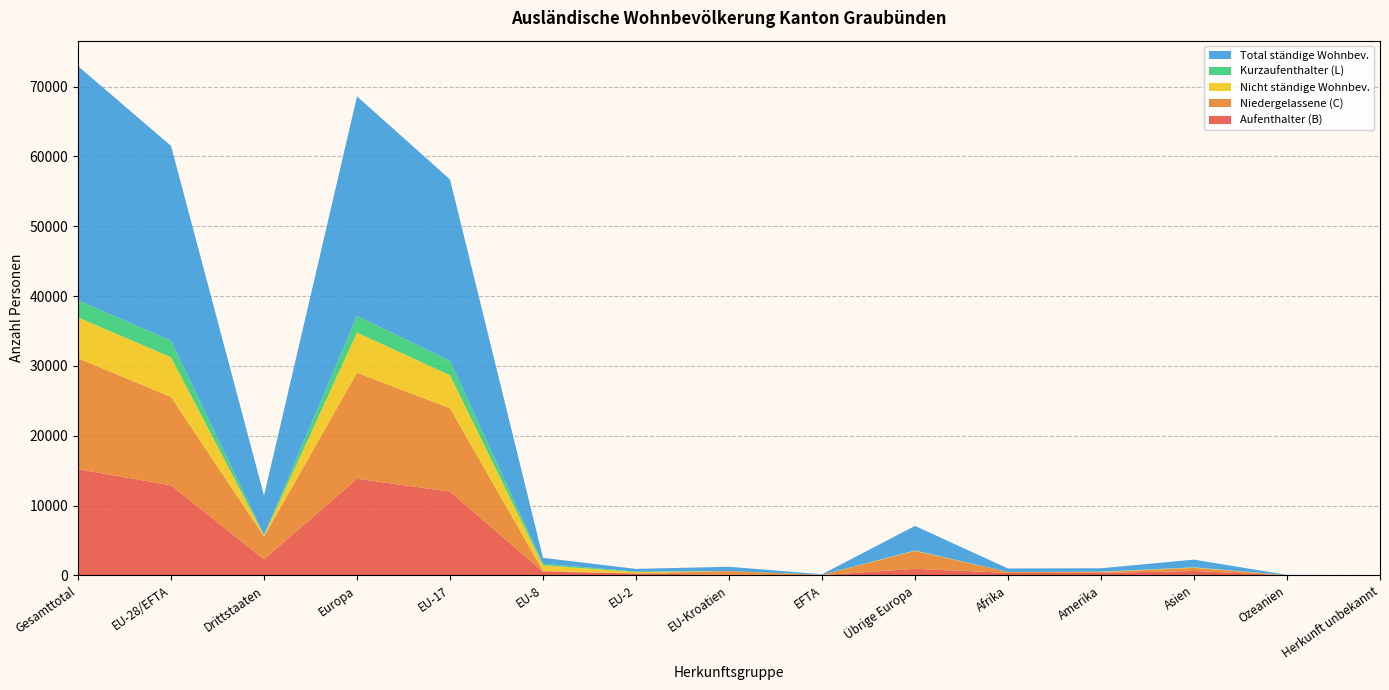

Reading right to left, what are all the values shown in this chart?

Aufenthalter (B): 12	16	630	351	346	934	30	78	272	531	11989	13834	2289	12900	15189
Niedergelassene (C): 2	10	439	118	142	2557	45	534	20	106	11934	15196	3268	12639	15907
Nicht ständige Wohnbev.: 0	4	52	45	1	48	1	2	171	796	4724	5742	150	5694	5844
Kurzaufenthalter (L): 0	4	30	16	1	26	0	1	84	219	2067	2397	77	2371	2448
Total ständige Wohnbev.: 14	30	1099	485	489	3517	75	613	376	856	25990	31427	5634	27910	33544